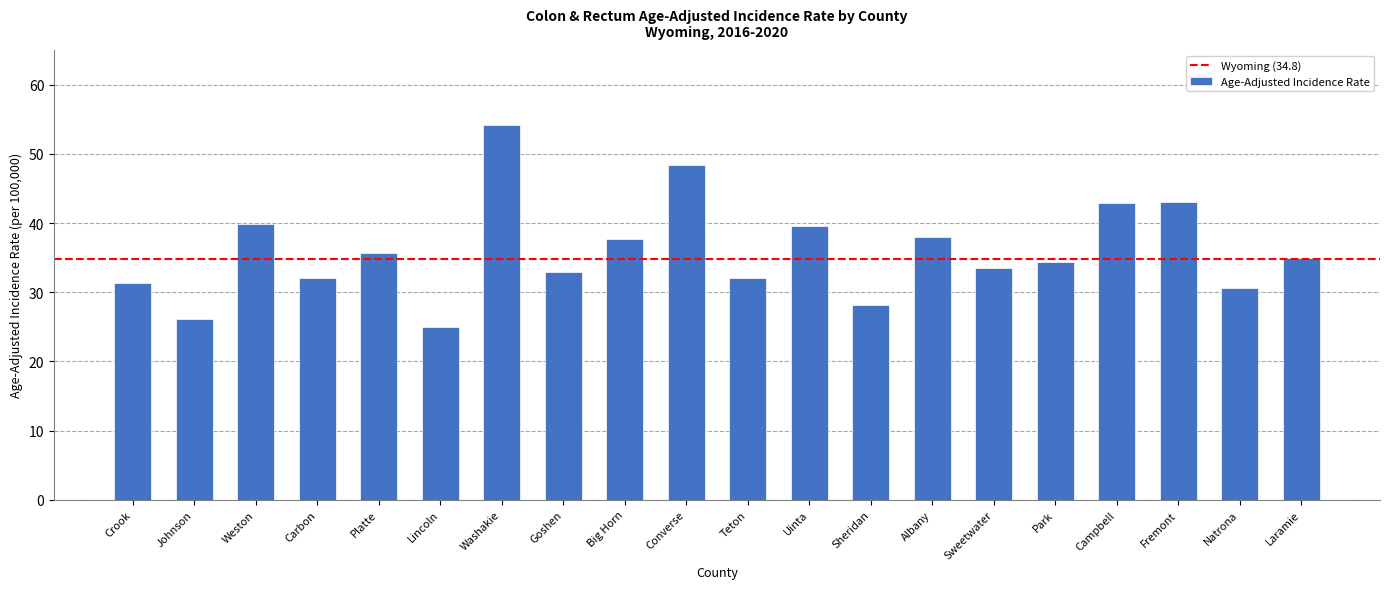

What is the approximate value at Crook?

31.4